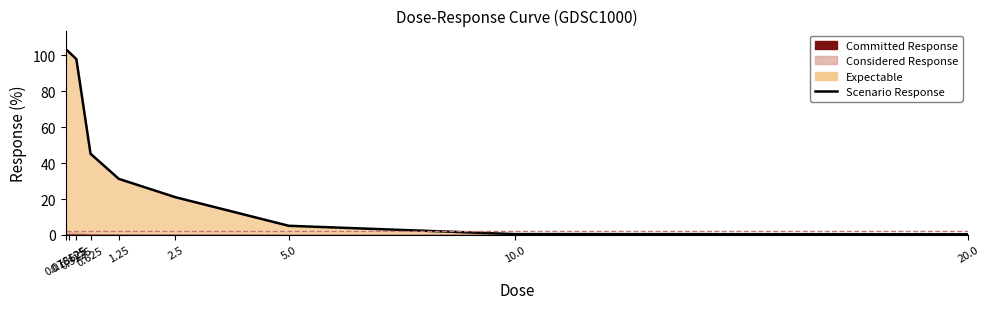

What is the difference between the maximum and minimum values?

103.0